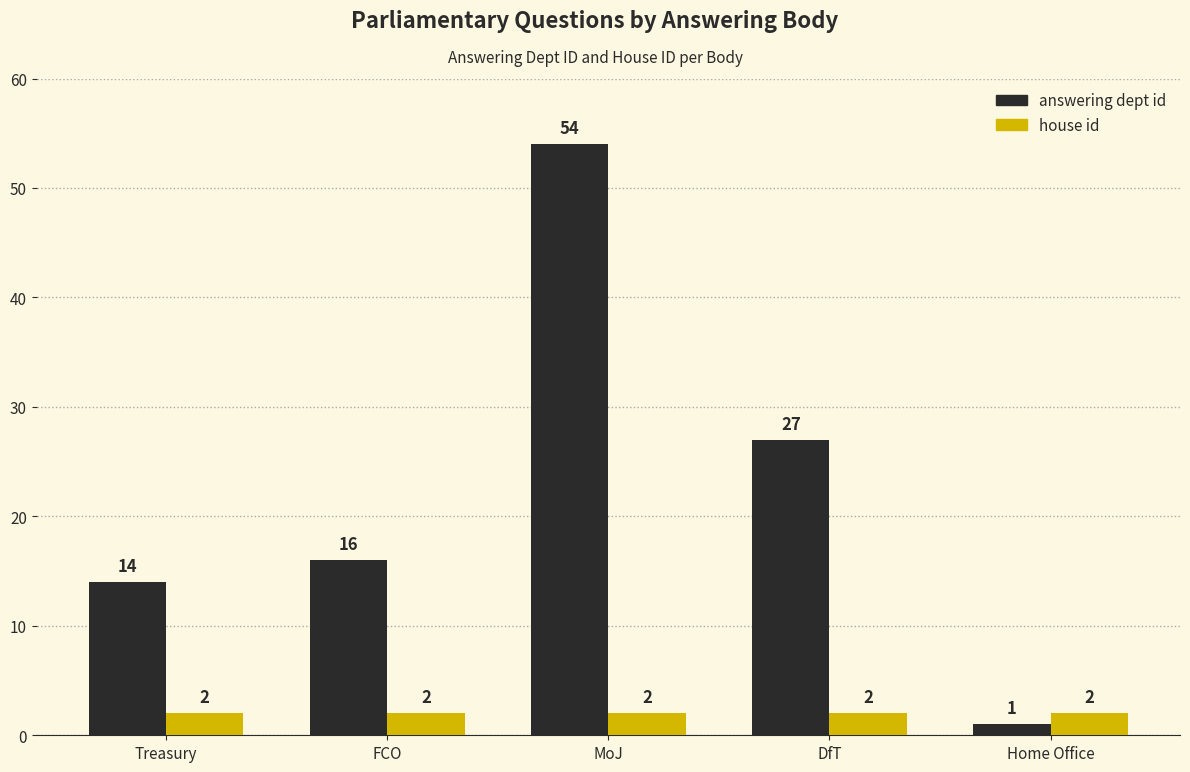

Which series has the largest range (max minus min)?

answering dept id